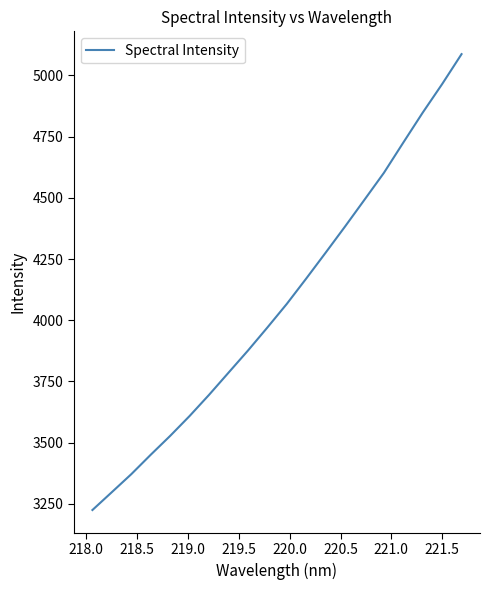

What is the minimum value shown in the chart?

3225.2